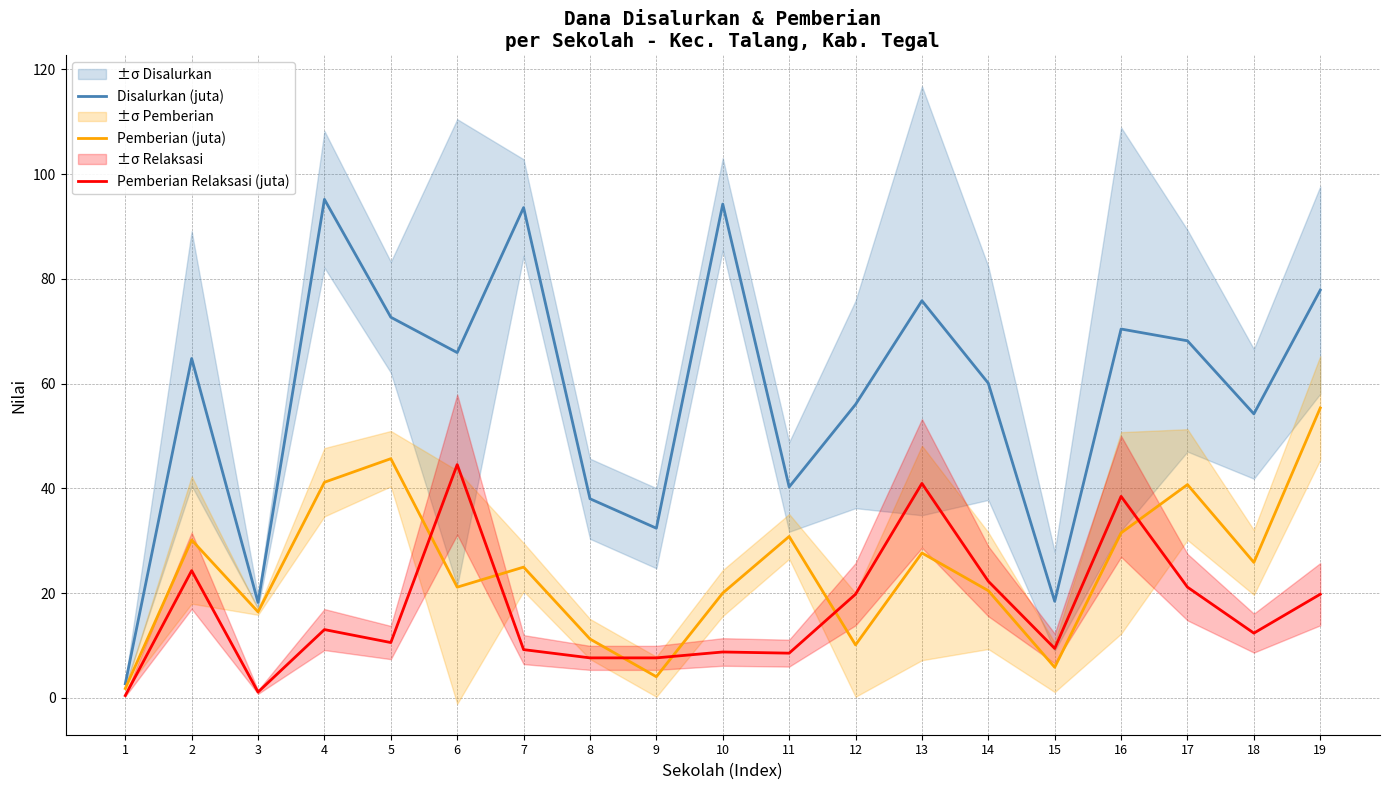

True or false: Pemberian (juta) has a value of 1.8 at 1.

True